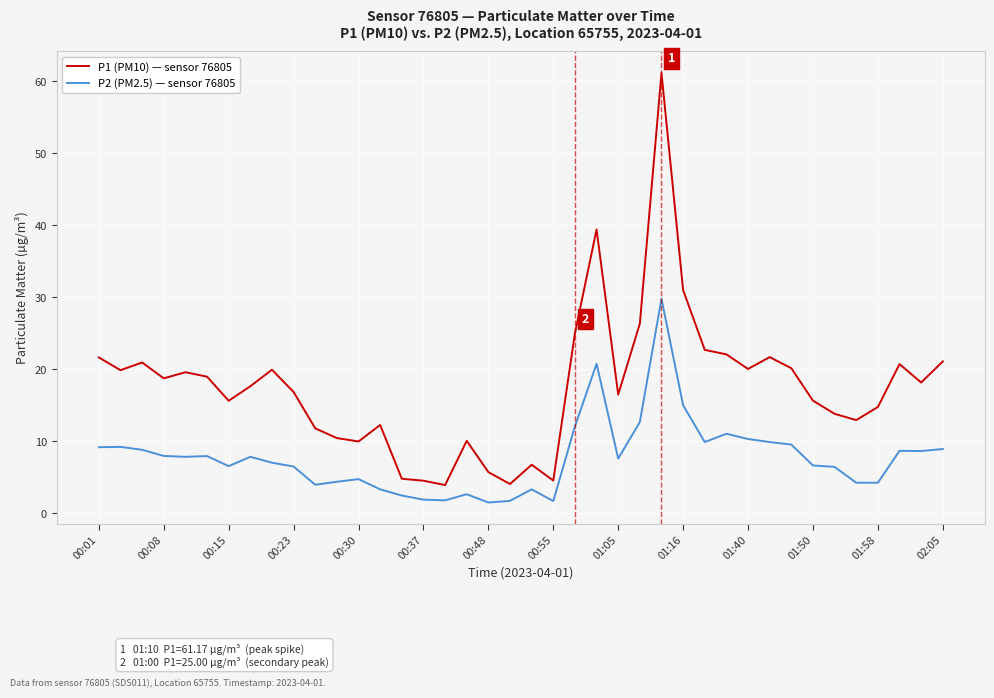

How many lines are shown in the chart?

2